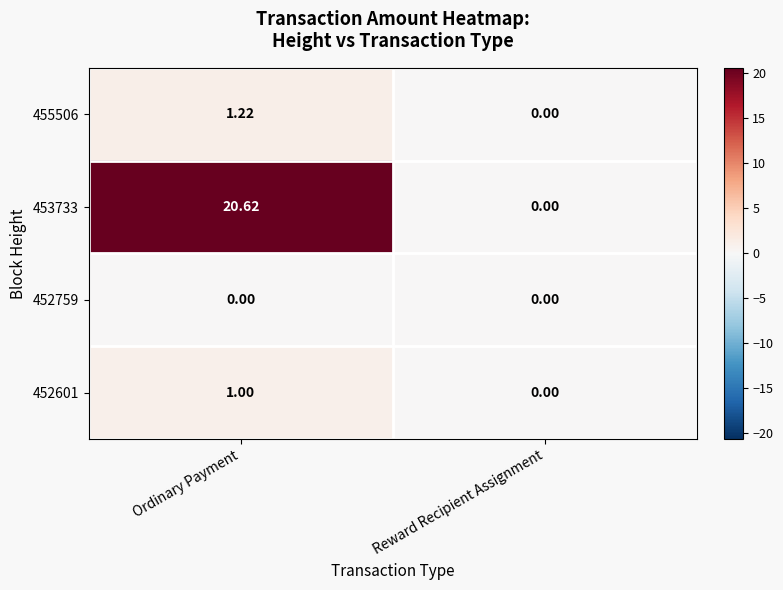

At which category is the sum across all series the highest?

Ordinary Payment